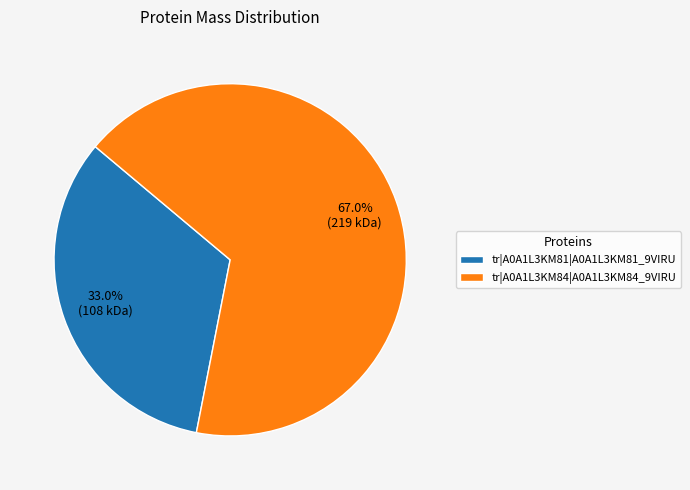

Rank the categories by value from highest to lowest.

tr|A0A1L3KM84|A0A1L3KM84_9VIRU, tr|A0A1L3KM81|A0A1L3KM81_9VIRU